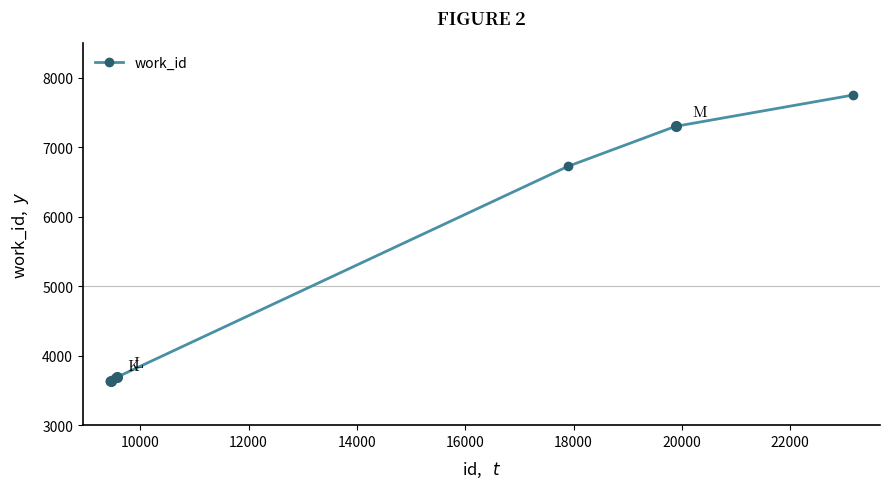

True or false: there are more than 0 points higher than both neighbors.

True